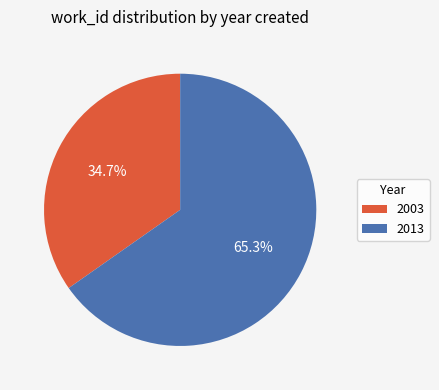

Is it true that 2003 is 29% of the pie?

False